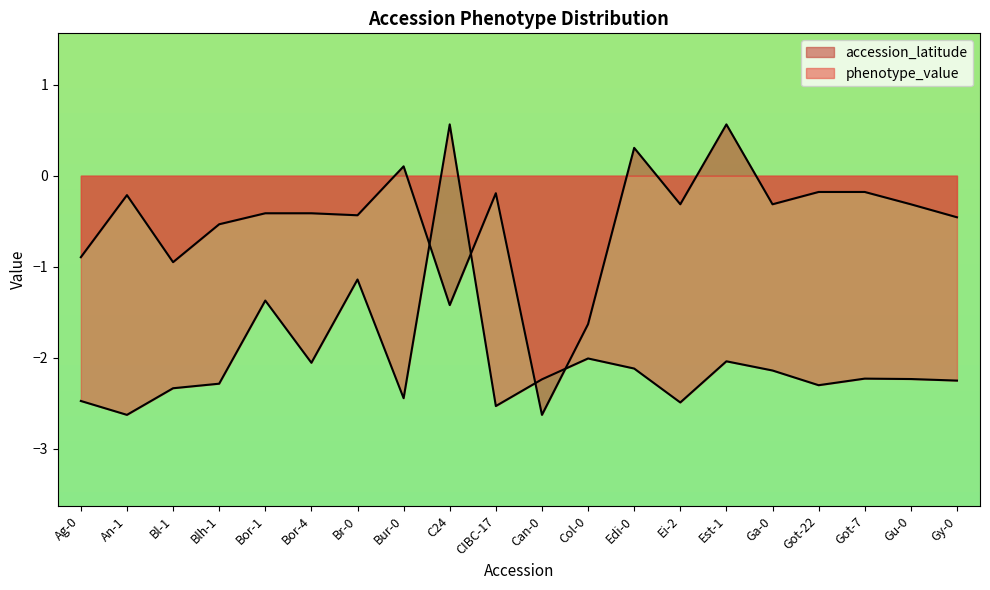

Where does the phenotype_value series first go above -2?

Bor-1